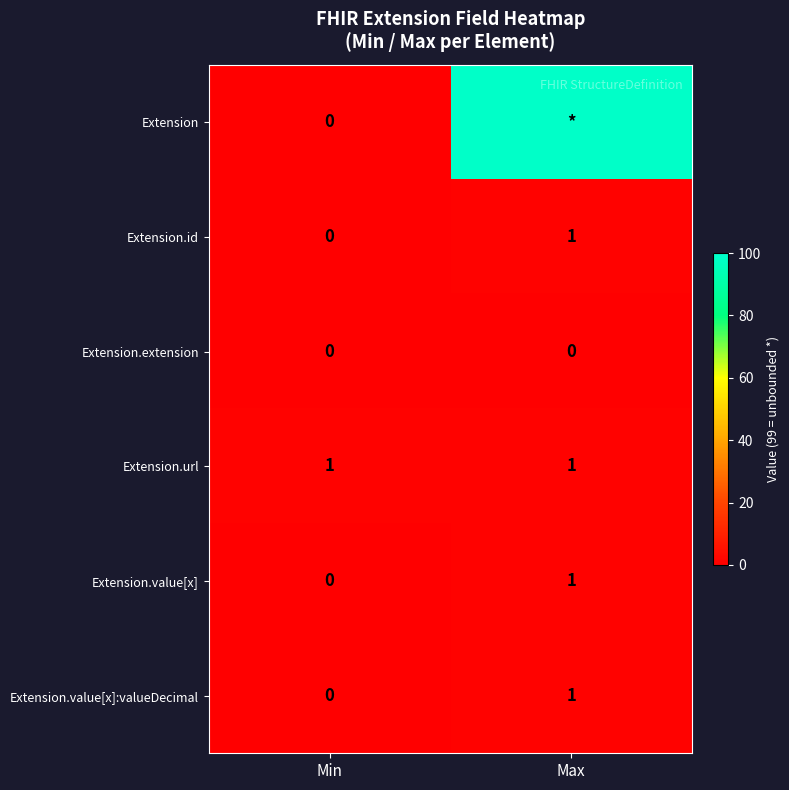

At how many categories does at least one series exceed 70?

1